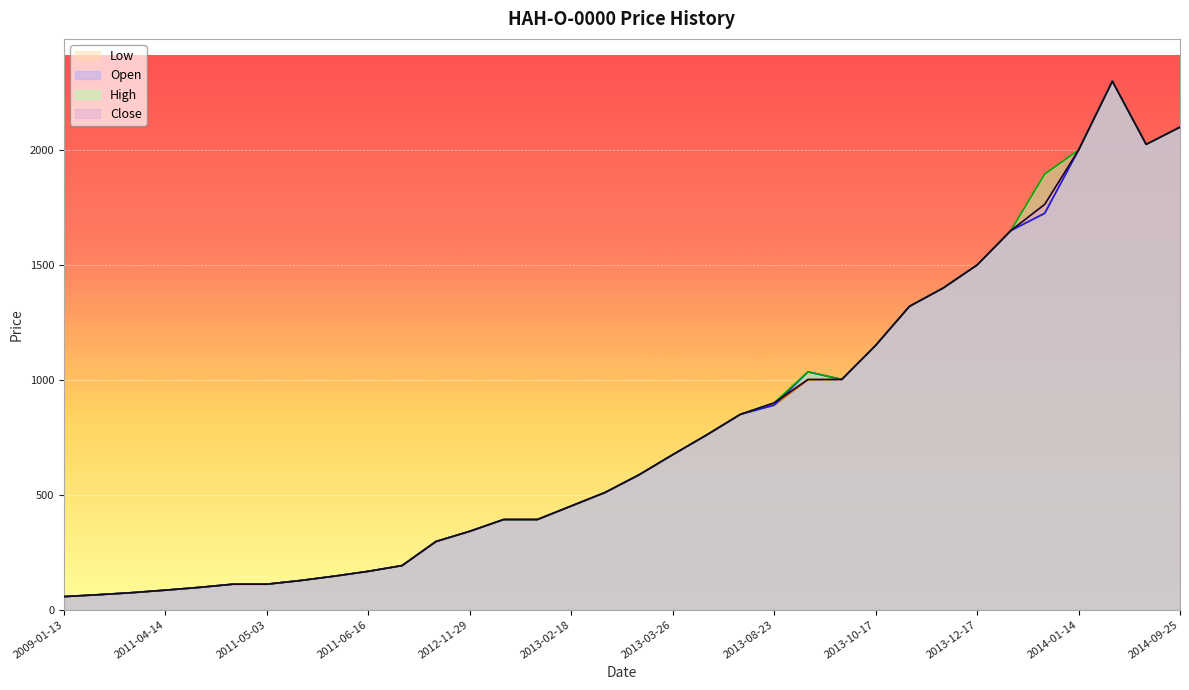

True or false: High has a value of 31.0 at 2011-05-19.

False